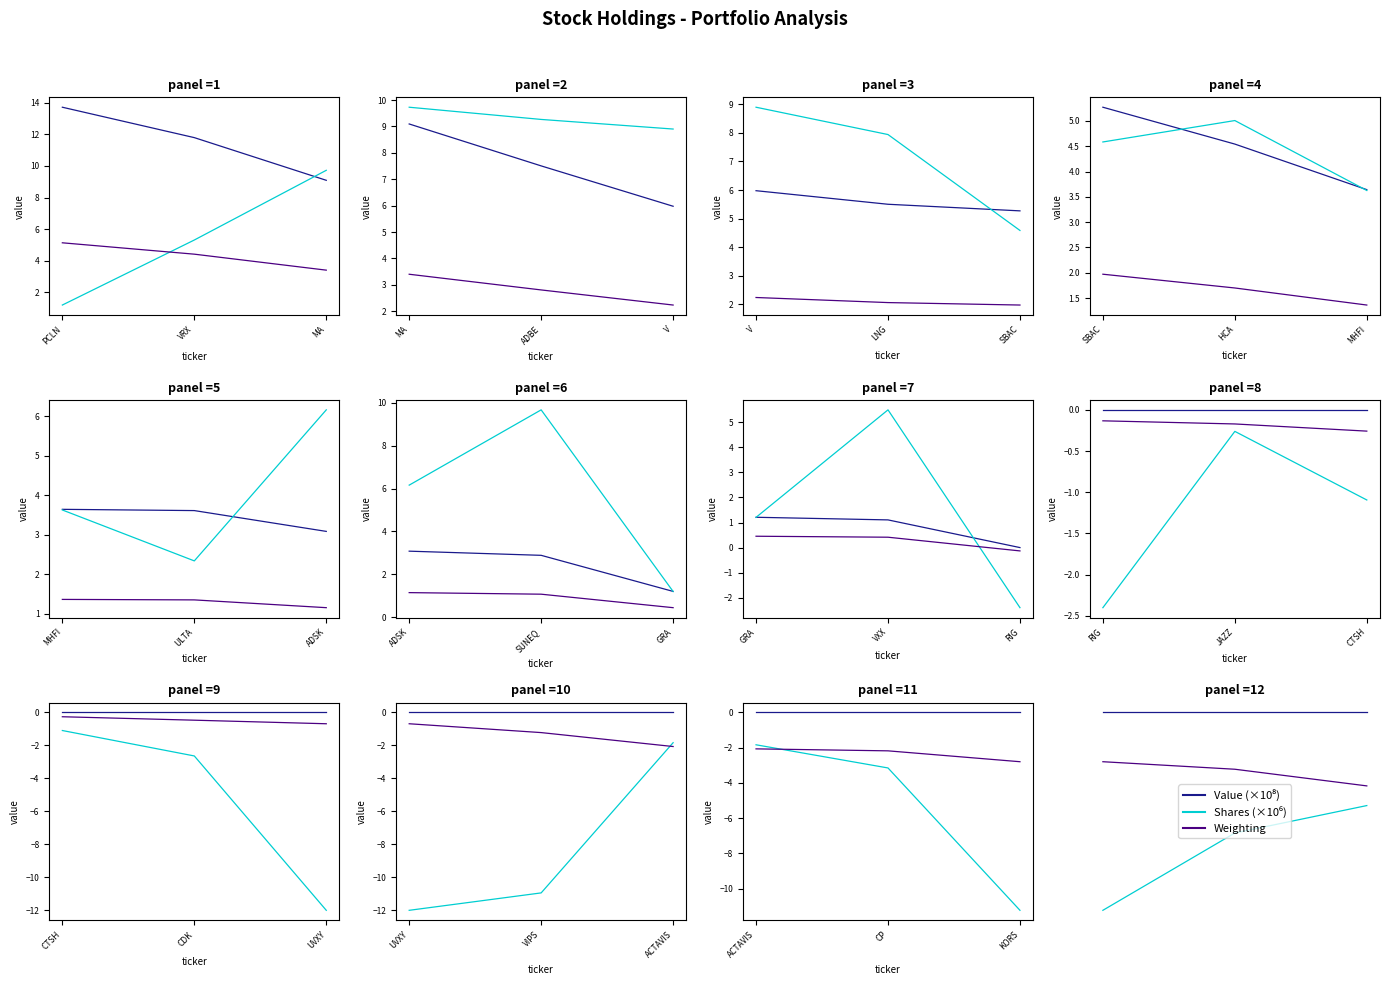

At how many categories does at least one series exceed -2?

3